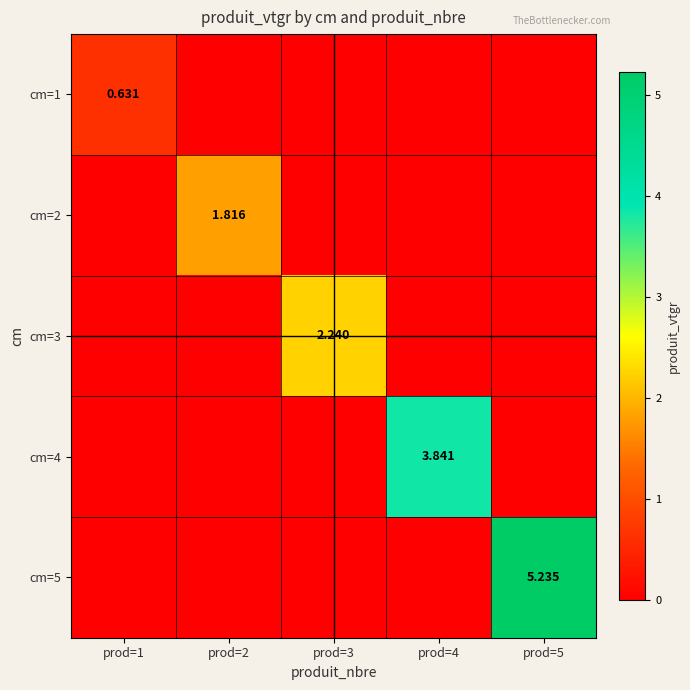

Which category has the lowest value in the cm=1 series?

prod=2